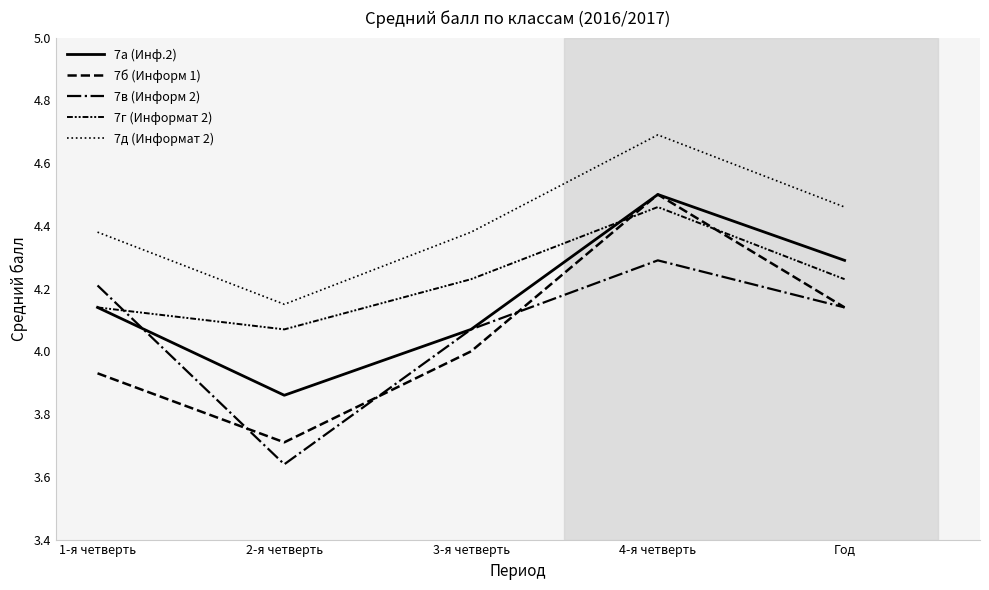

Is the value of 7г (Информат 2) at Год greater than the value of 7а (Инф.2) at 3-я четверть?

Yes